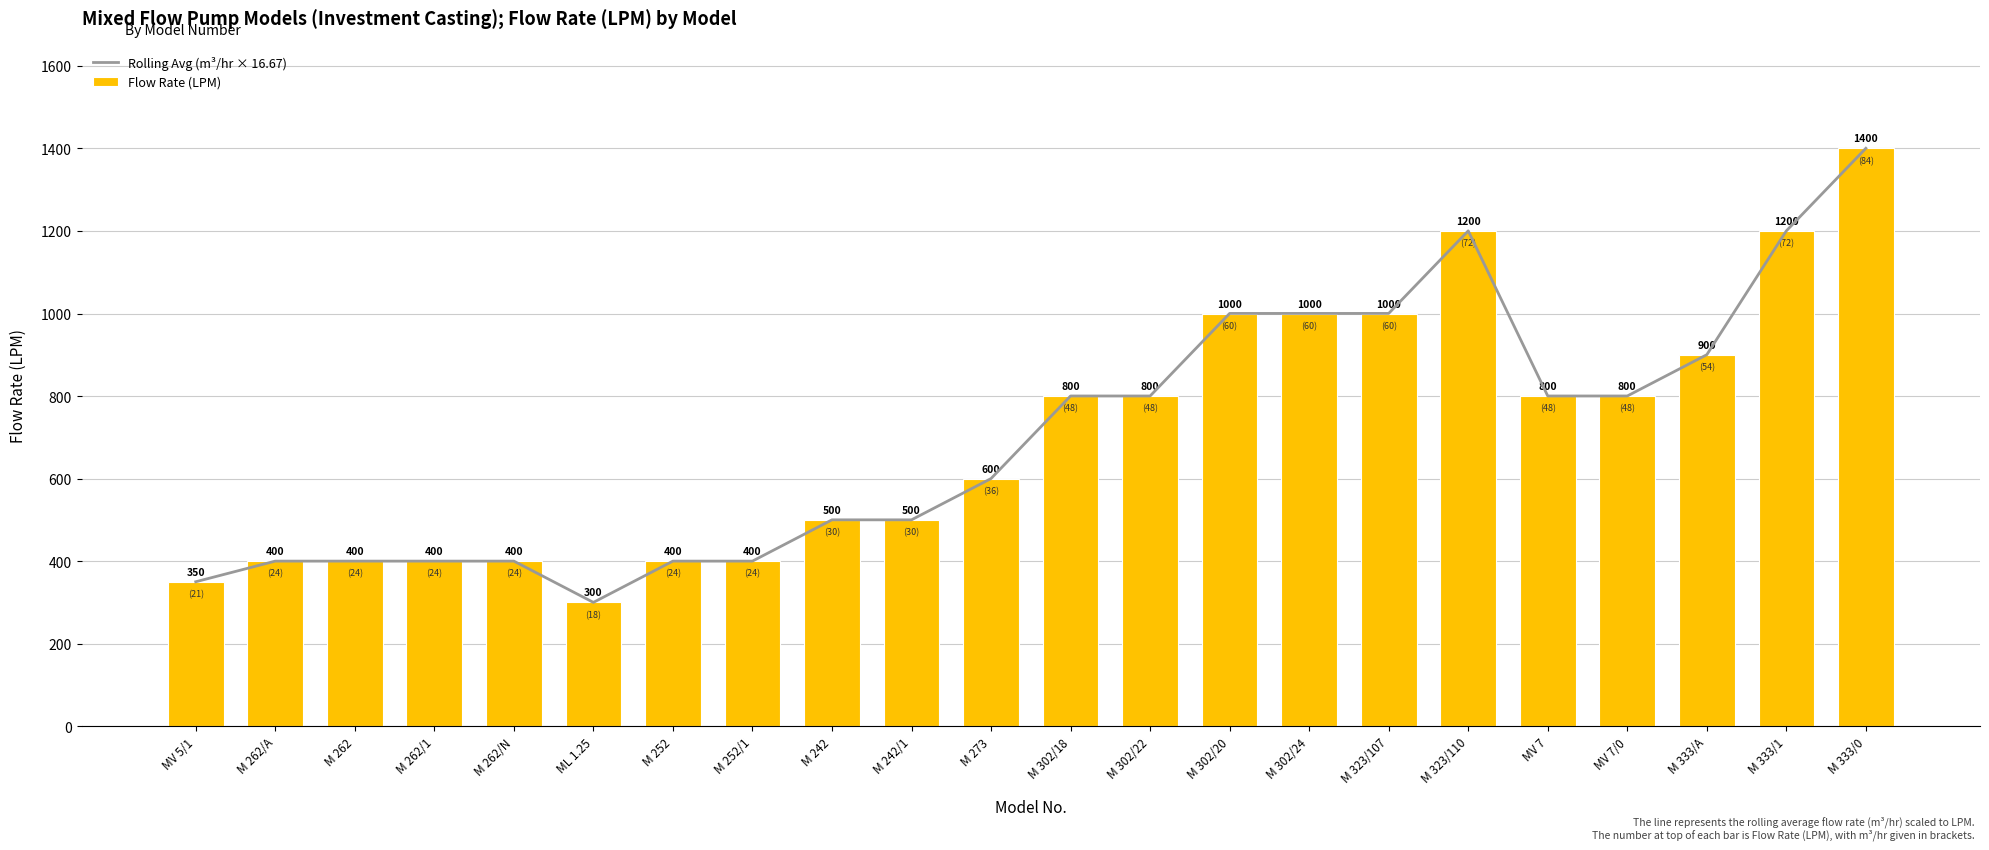

Is the value of Flow Rate (LPM) at M 262/N greater than the value of Rolling Avg (m³/hr × 16.67) at ML 1.25?

Yes